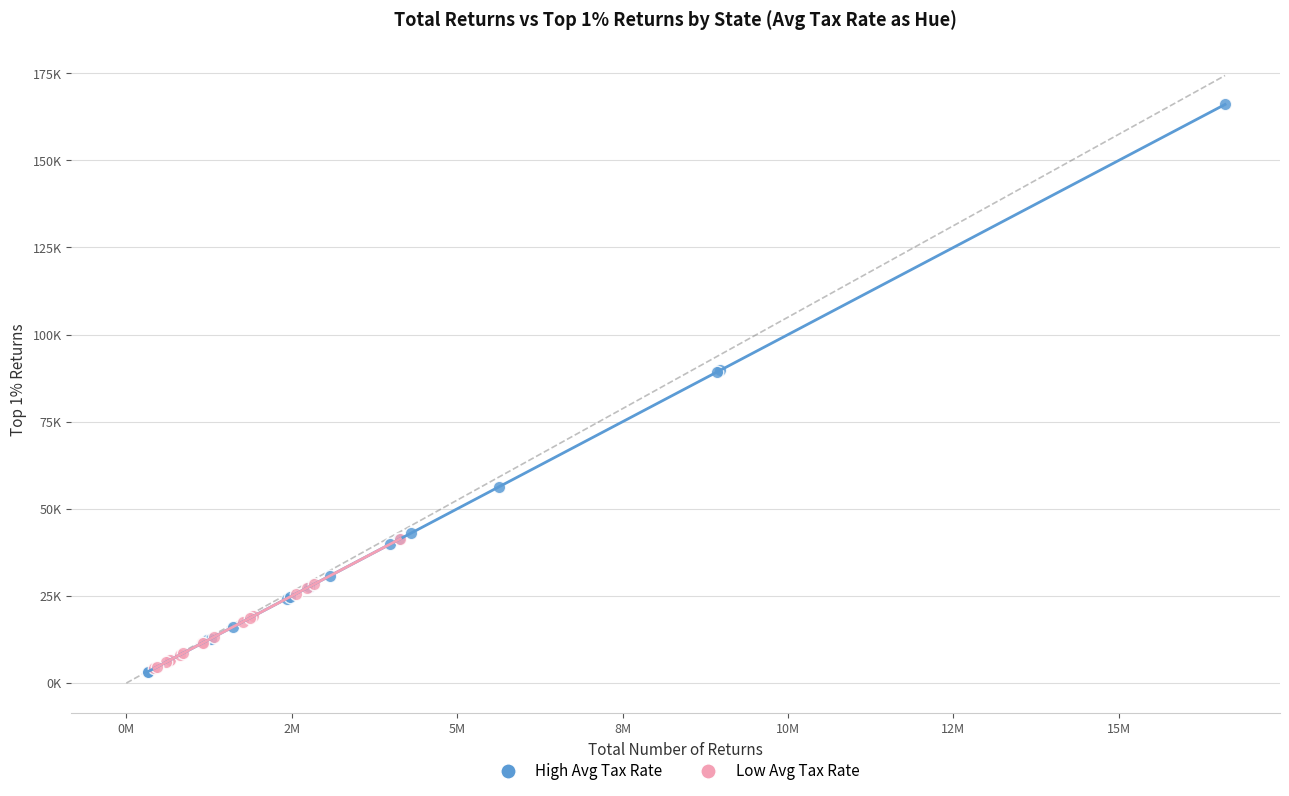

What are all the series names shown in the legend?

High Avg Tax Rate, Low Avg Tax Rate